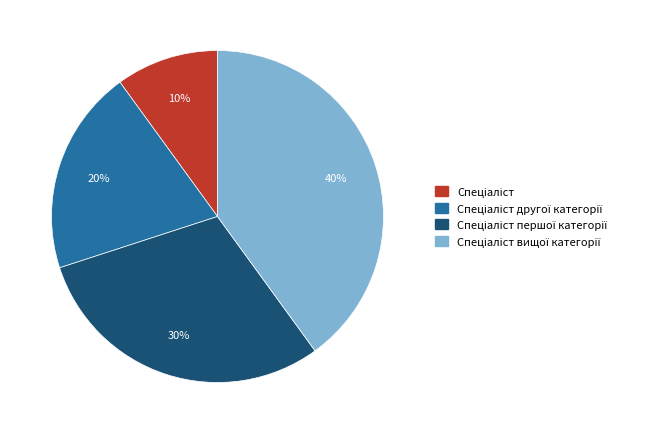

To the nearest percent, what is the difference between the largest and smallest slice percentages?

30%